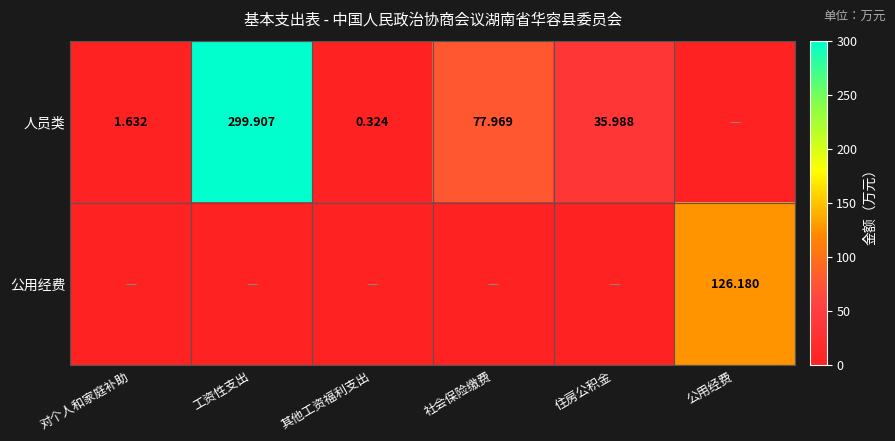

Where is 公用经费 nearest to the value 63?

对个人和家庭补助